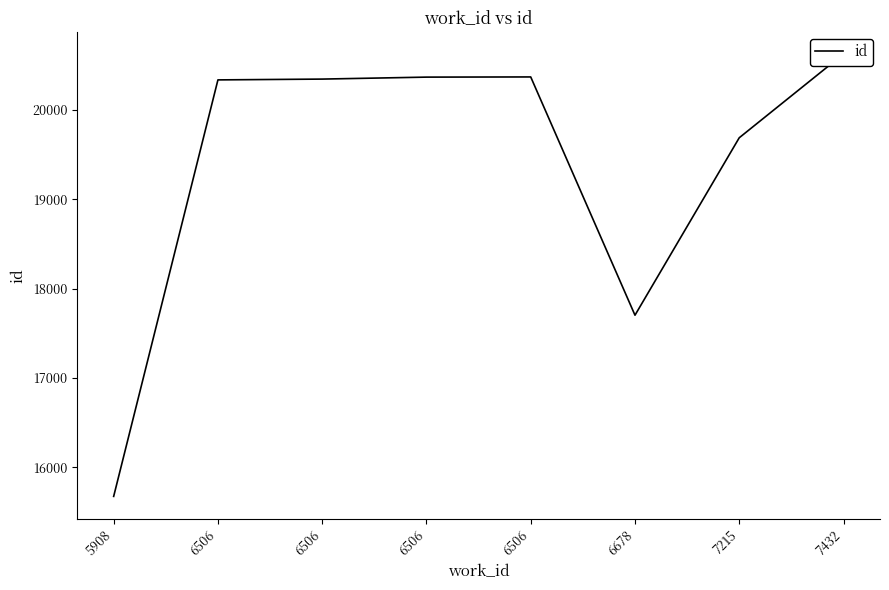

How many data points are less than 20342?

4